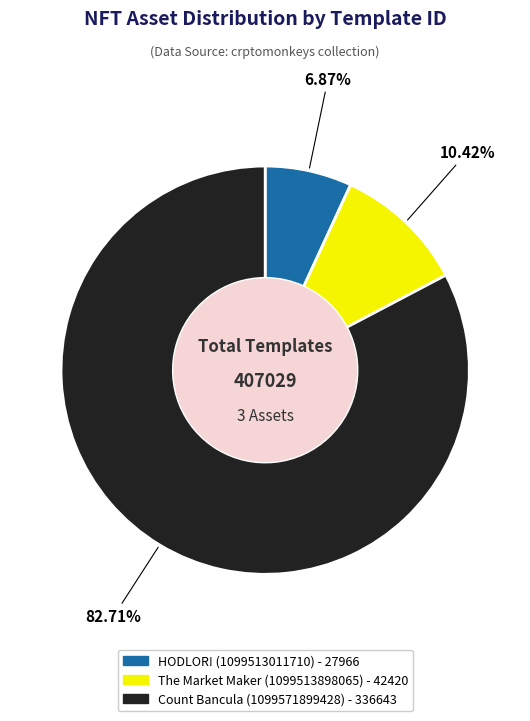

Does any single category account for the majority?

Yes